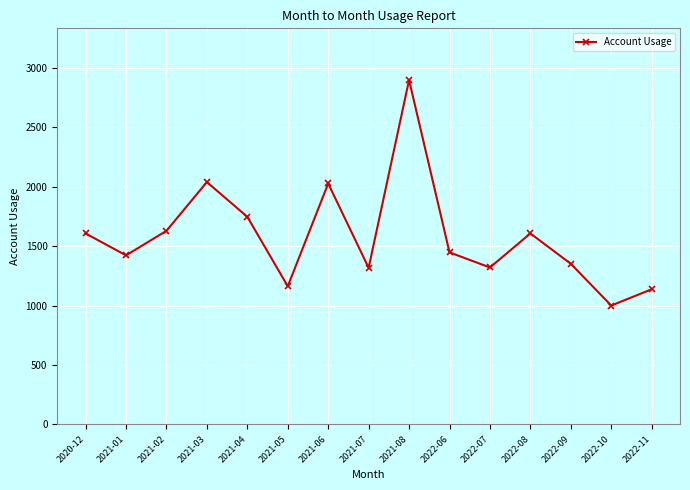

What is the label of the 8th point from the left?

2021-07